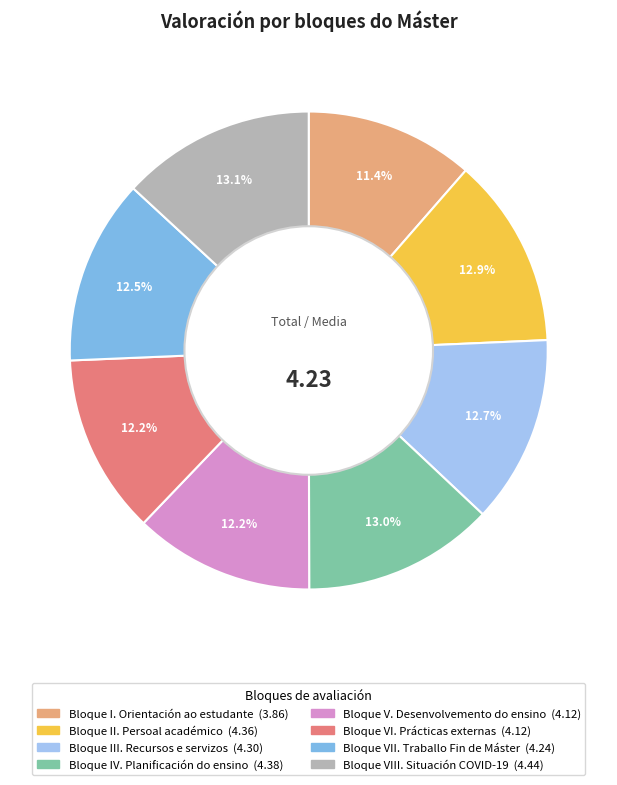

Count the number of slices in the pie.

8